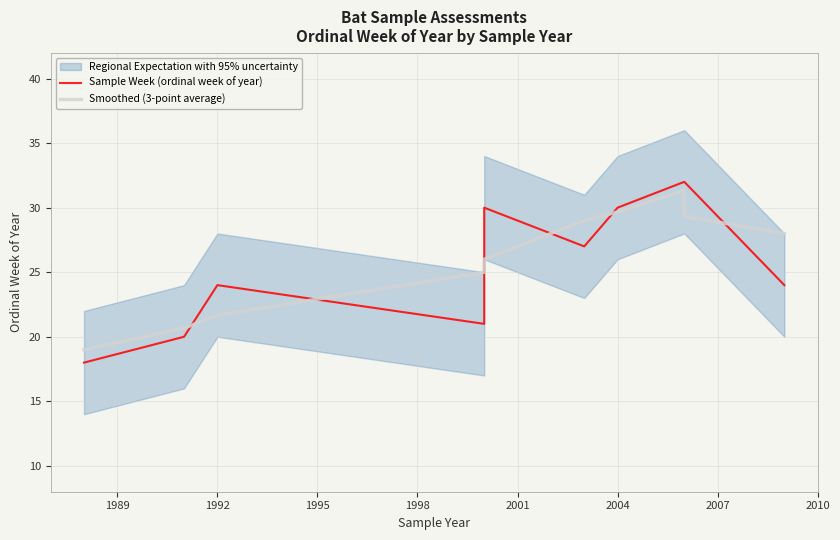

Which series has the widest spread of values?

Sample Week (ordinal week of year)